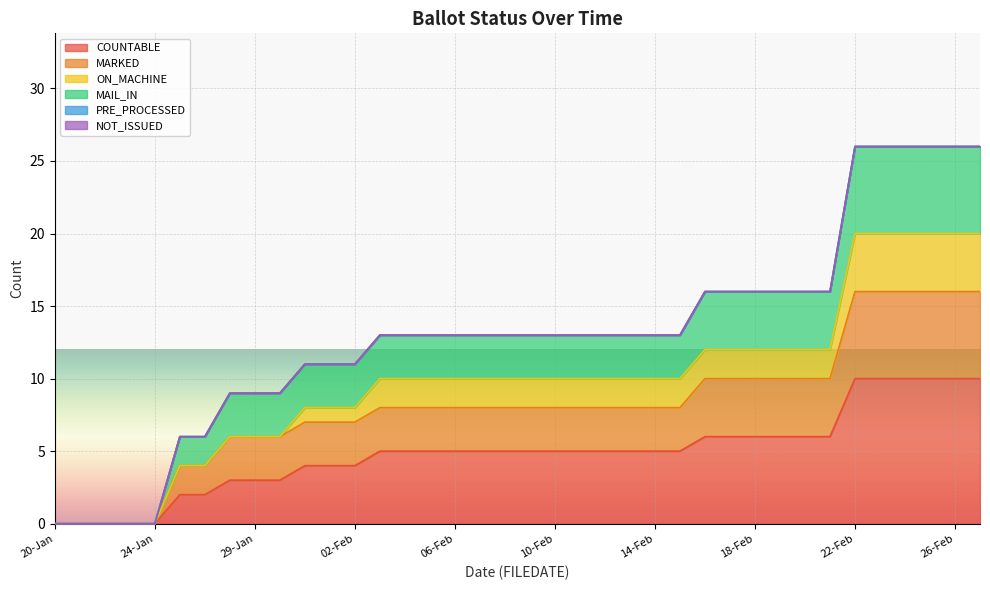

True or false: COUNTABLE and MARKED cross at least once.

False